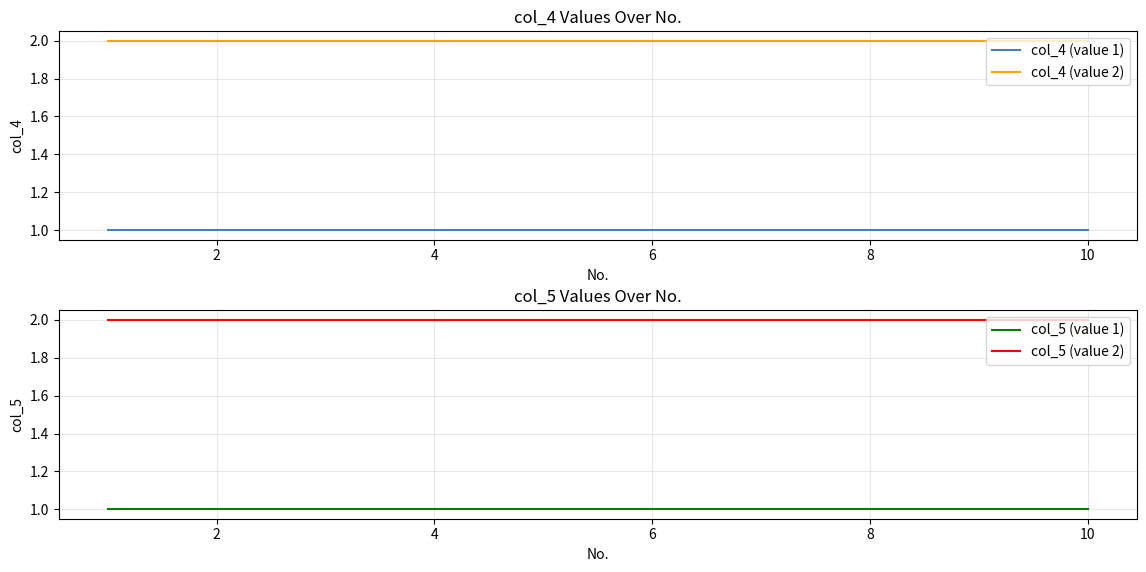

True or false: col_4 (value 2) and col_4 (value 1) cross at least once.

False